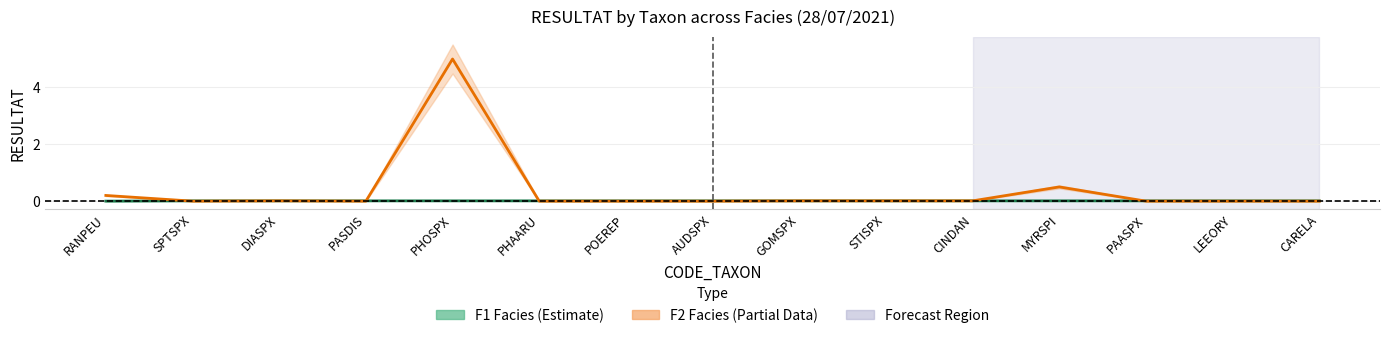

How many distinct data groups are displayed?

2